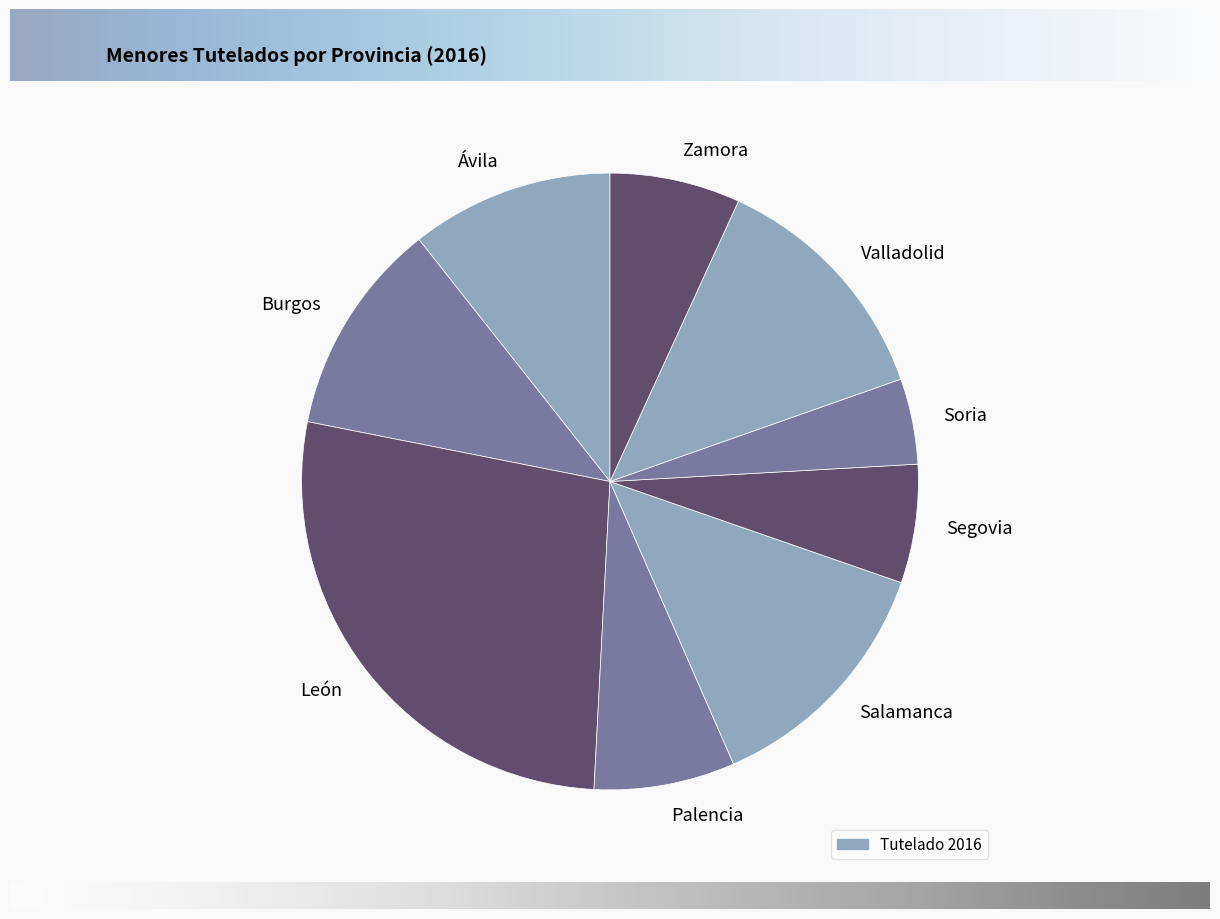

Is the sum of Ávila and Salamanca greater than half?

No